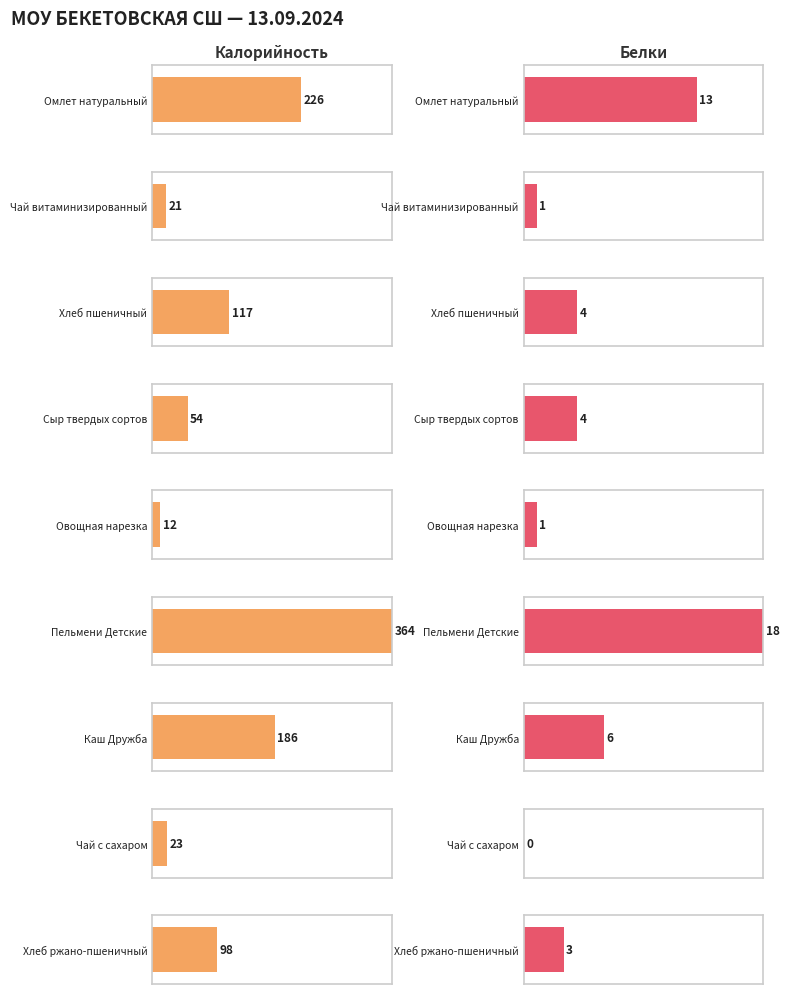

Which series changed the most between Пельмени Детские and Хлеб ржано-пшеничный?

Калорийность